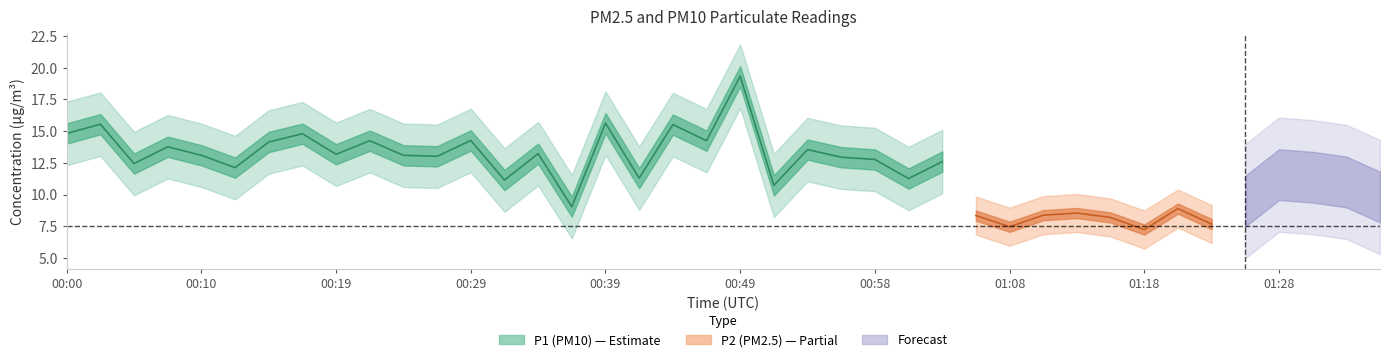

What is the difference between the maximum and minimum values in the P1 series?

10.3